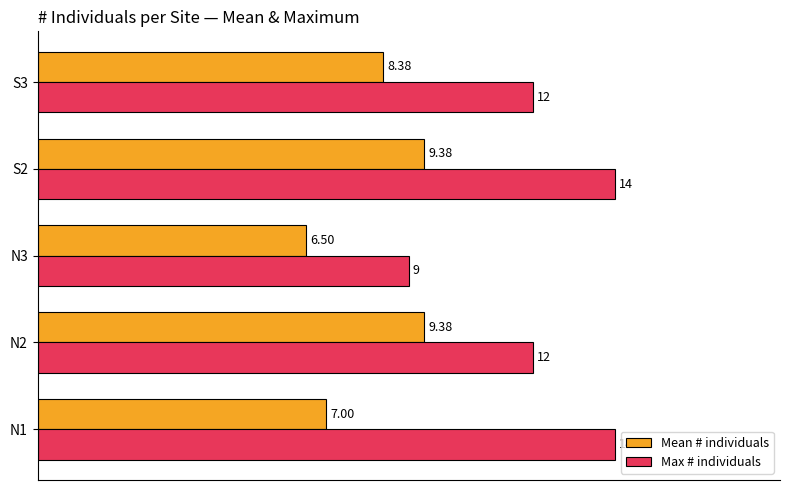

What is the difference between the second highest and minimum values in the Max # individuals series?

5.0